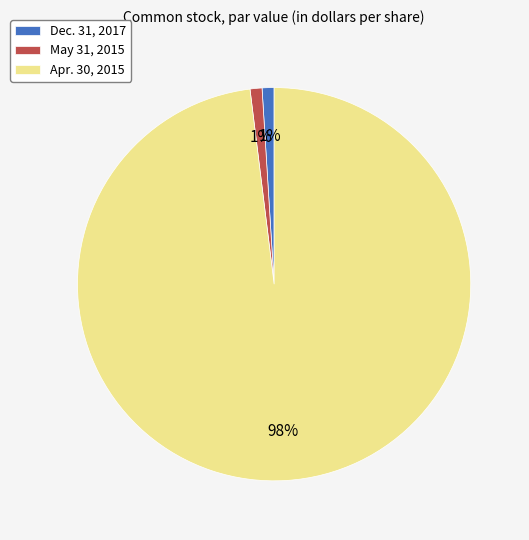

Which slice is the largest?

Apr. 30, 2015